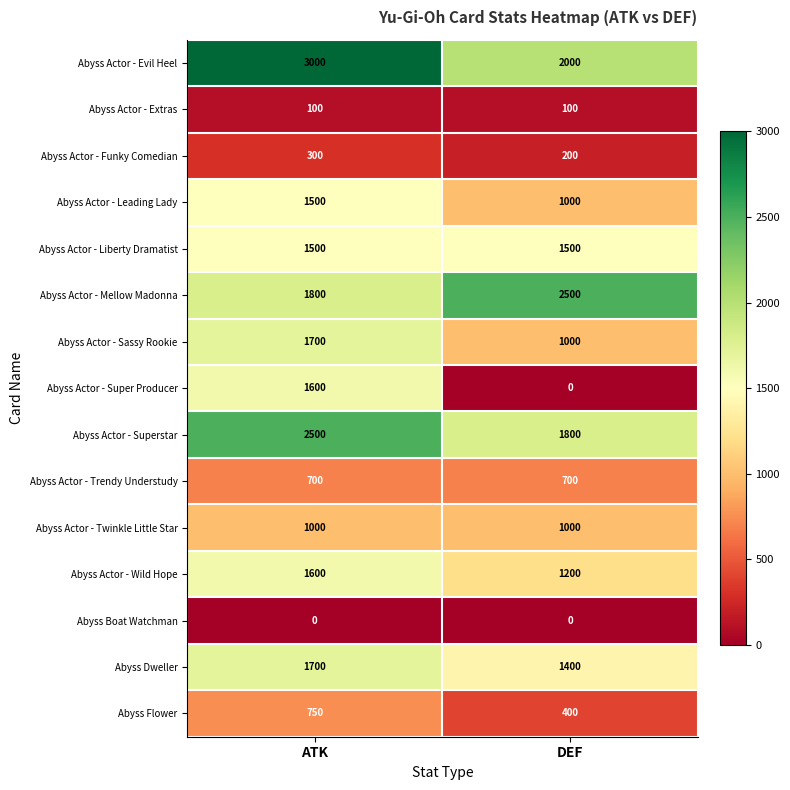

Count the number of data series in this chart.

15